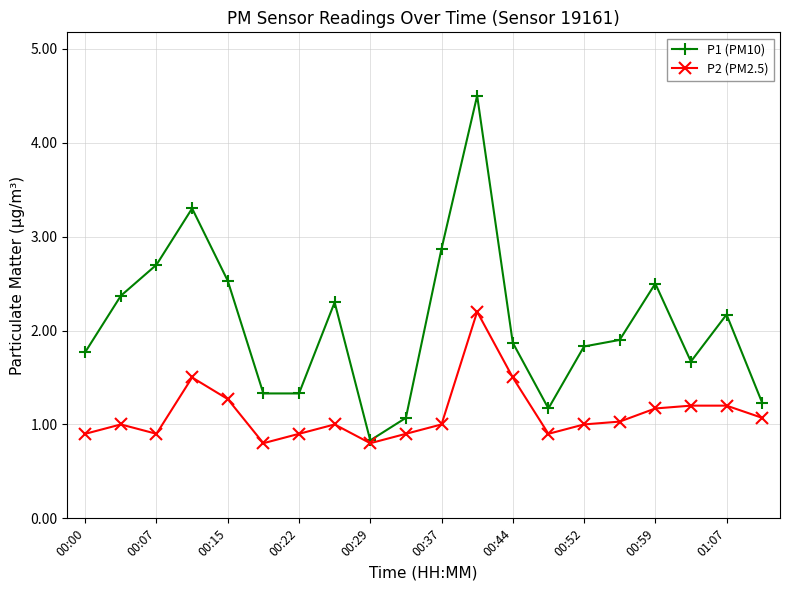

Which series has the largest range (max minus min)?

P1 (PM10)